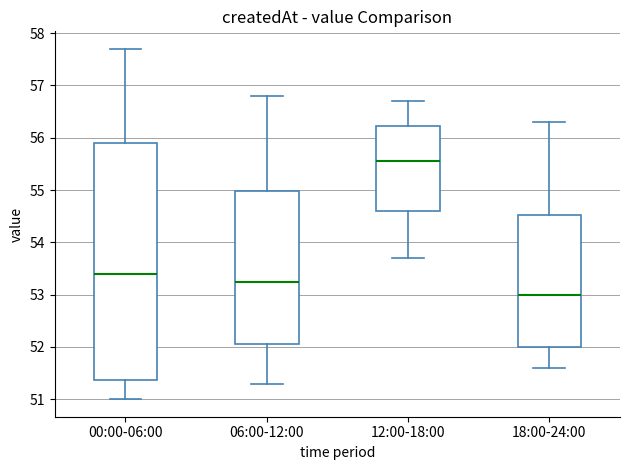

Which box has the highest median line?

12:00-18:00